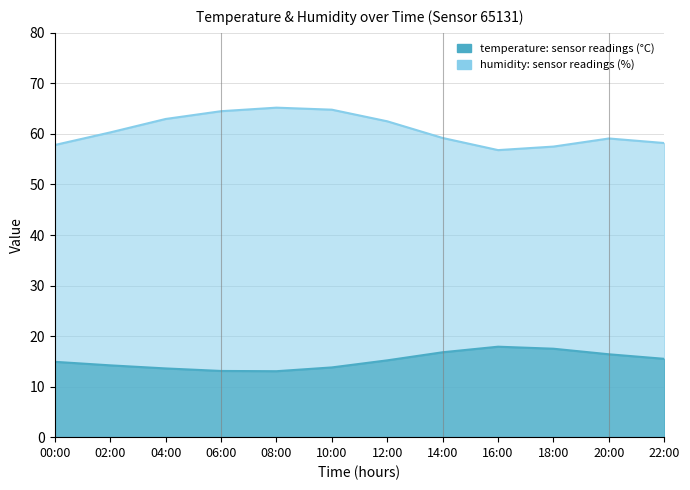

The value of temperature at 16:00 is 17.9. True or false?

True